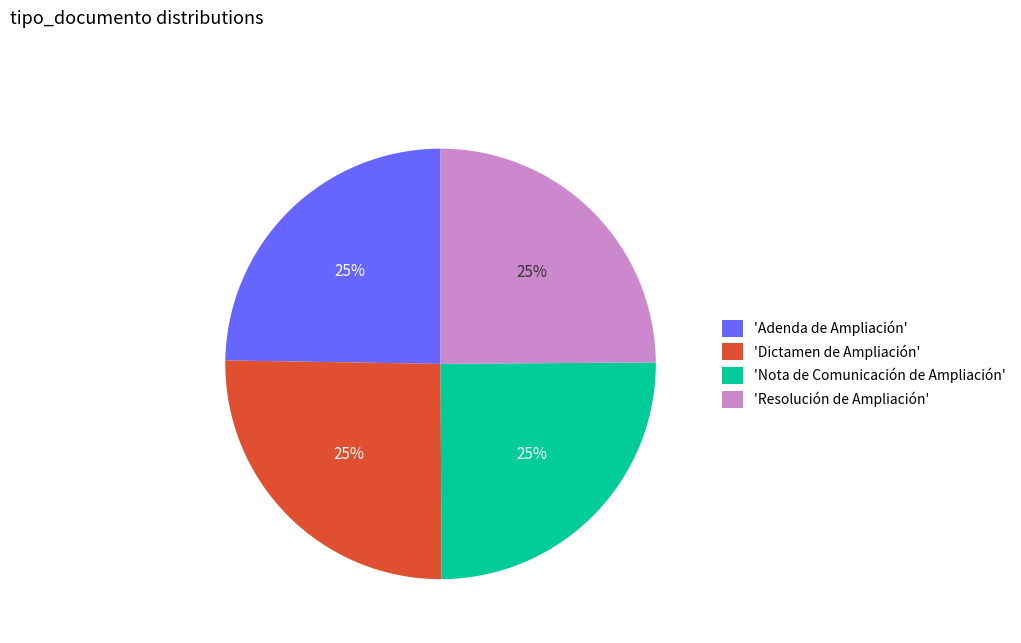

To the nearest percent, what portion does 'Dictamen de Ampliación' represent?

25%